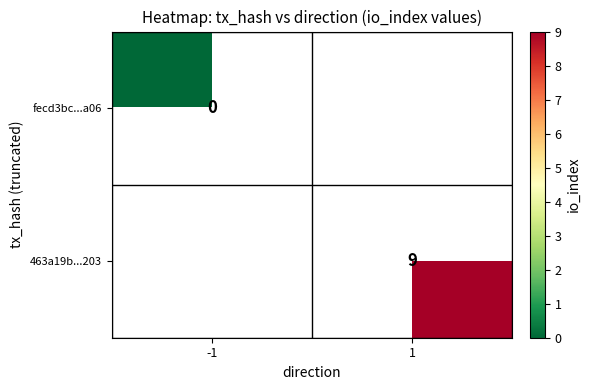

The value of 463a19b...203 at 1 is 9. True or false?

True